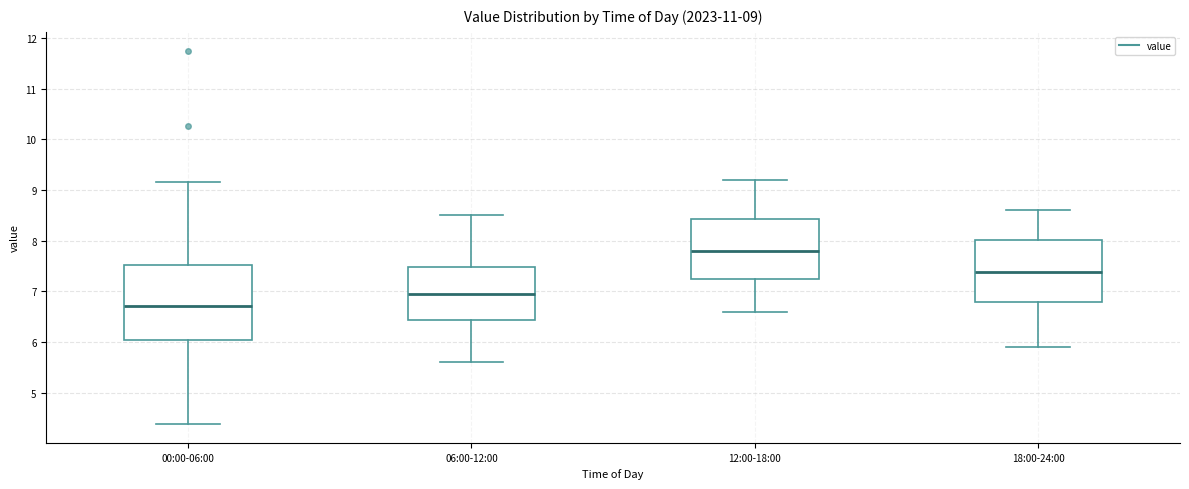

Which box's median line is the highest?

12:00-18:00